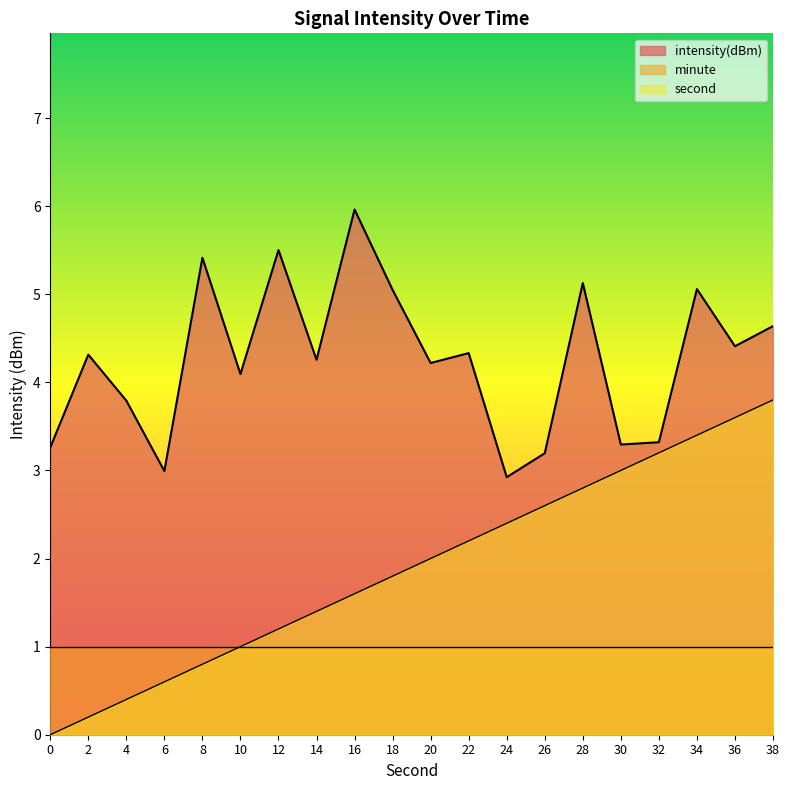

What is the total value across all series at 8?

7.2